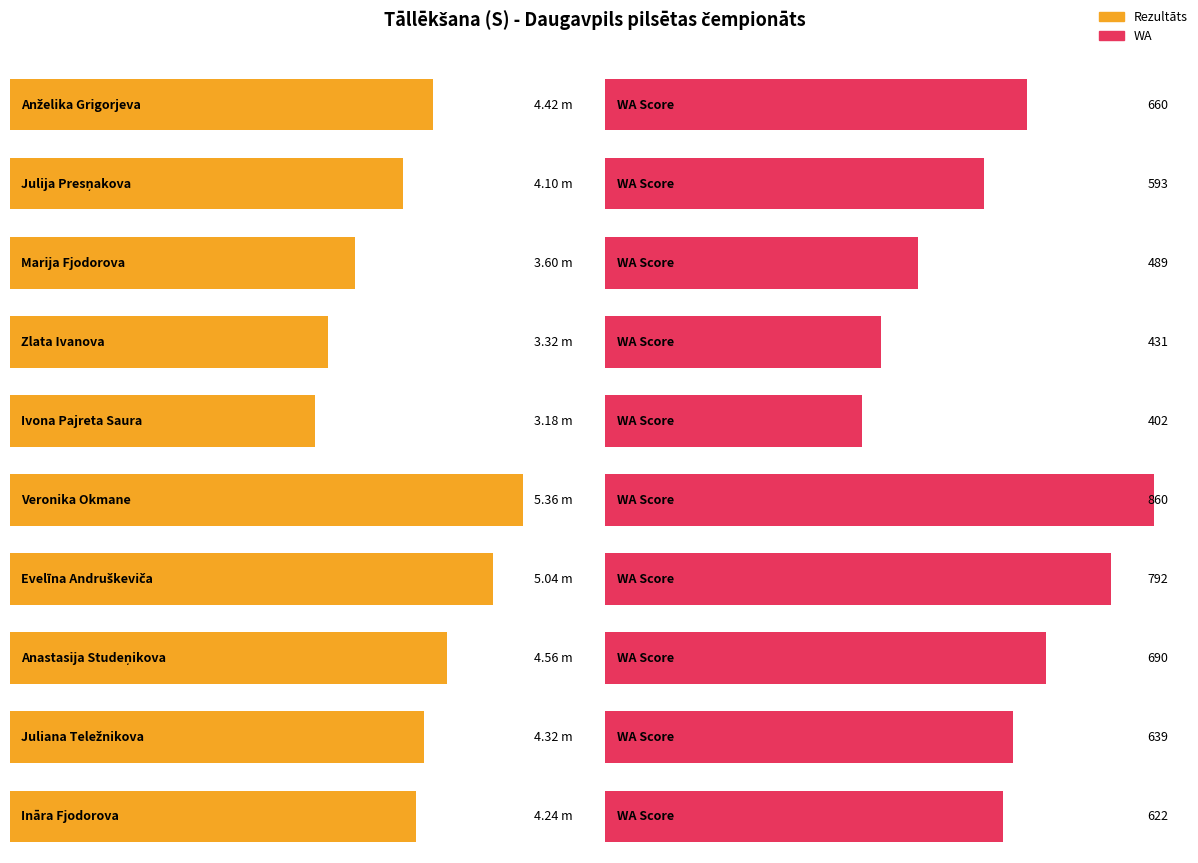

Rank the series by their maximum value, from lowest to highest.

Rezultāts, WA